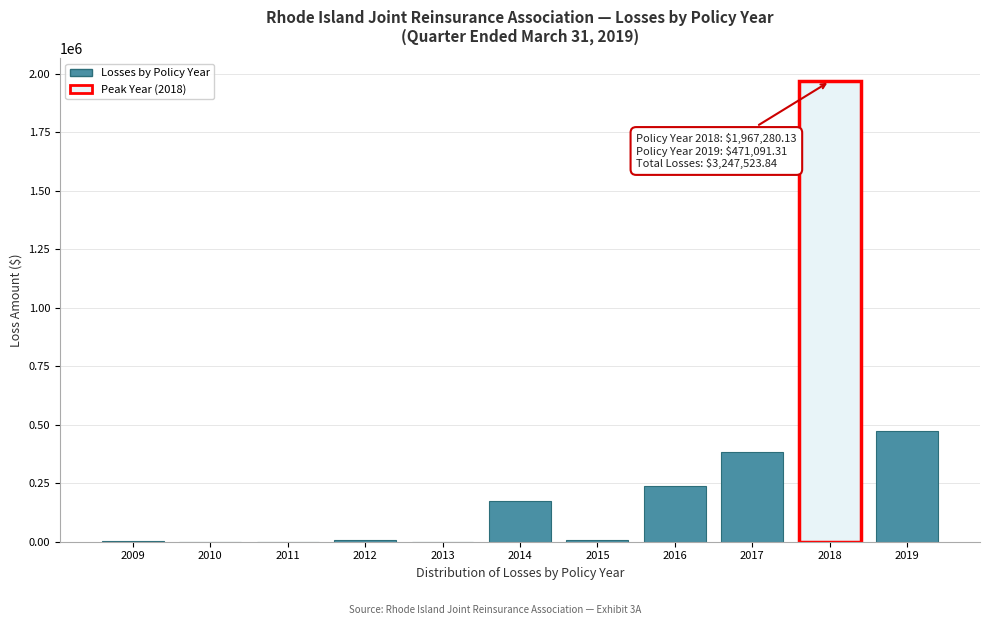

What is the change in value from 2011 to 2017?

+381404.3